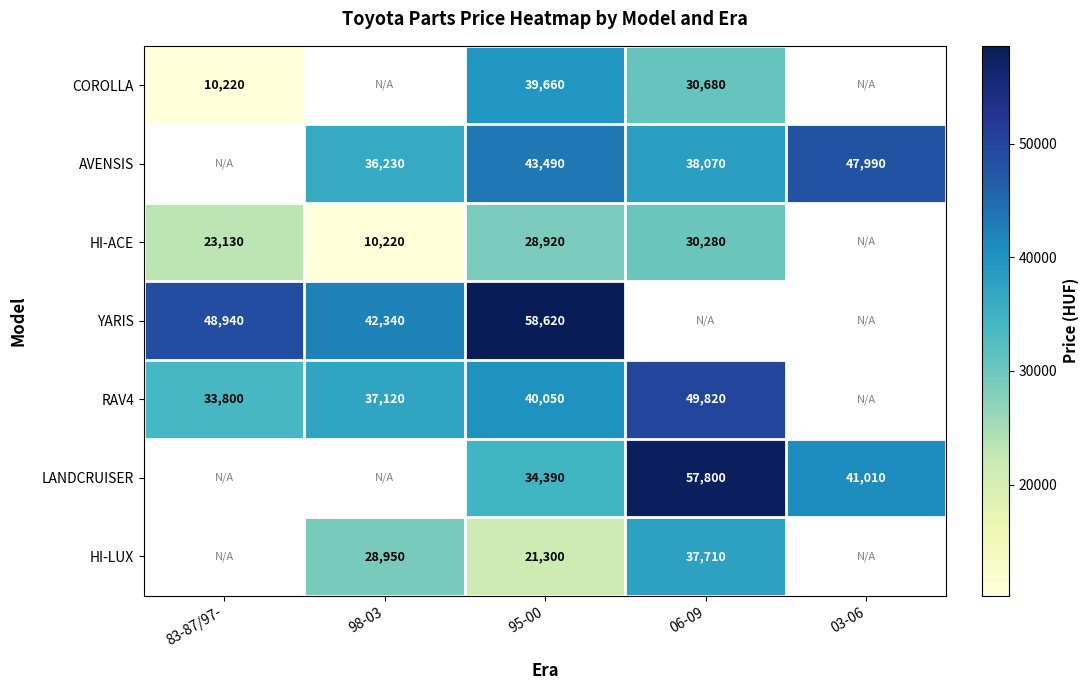

Is it true that COROLLA equals 53673 at 06-09?

False